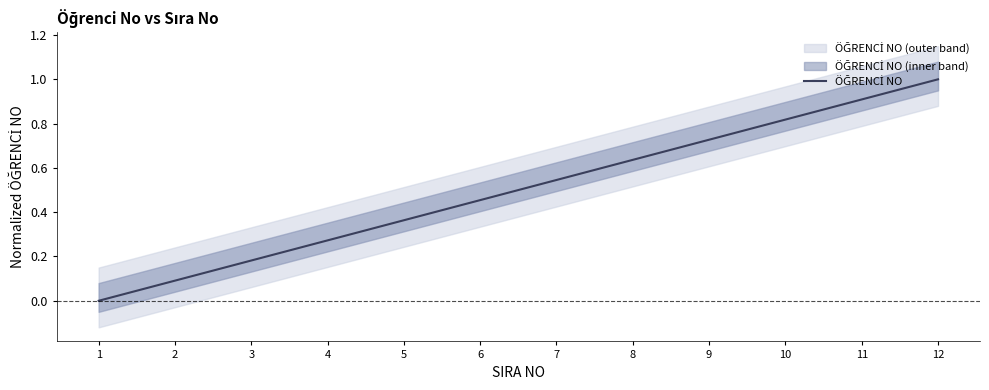

What is the sum of all values?

6.0